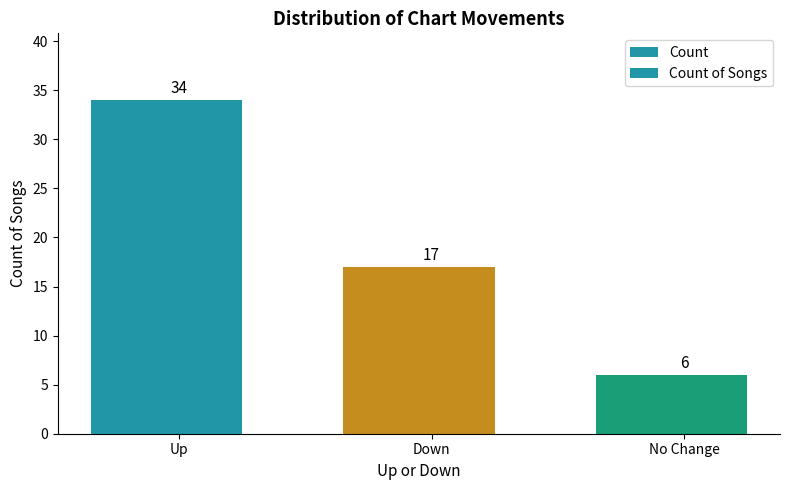

What is the maximum value for Count?

34